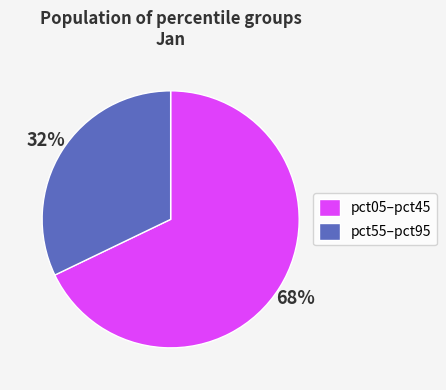

To the nearest percent, what portion does pct05–pct45 represent?

68%